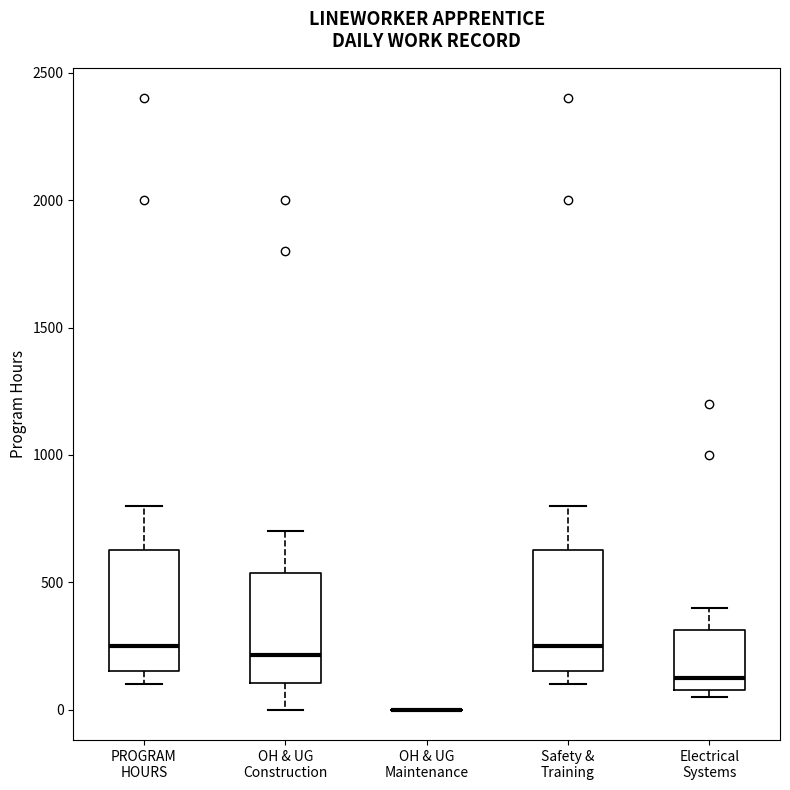

Reading left to right, transcribe this box plot: for each box, give where its median line is, the range the box spans, and where its two whiskers end, as read against the y-axis. The values are not printed on the chart, so give them approximately, as read against the axis.

PROGRAM HOURS: median 250, box 150 to 650, whiskers 100 to 800
OH & UG Construction: median 200, box 100 to 550, whiskers 0 to 700
OH & UG Maintenance: box collapsed to a line at 0, whiskers 0 to 0
Safety & Training: median 250, box 150 to 650, whiskers 100 to 800
Electrical Systems: median 150, box 100 to 300, whiskers 50 to 400